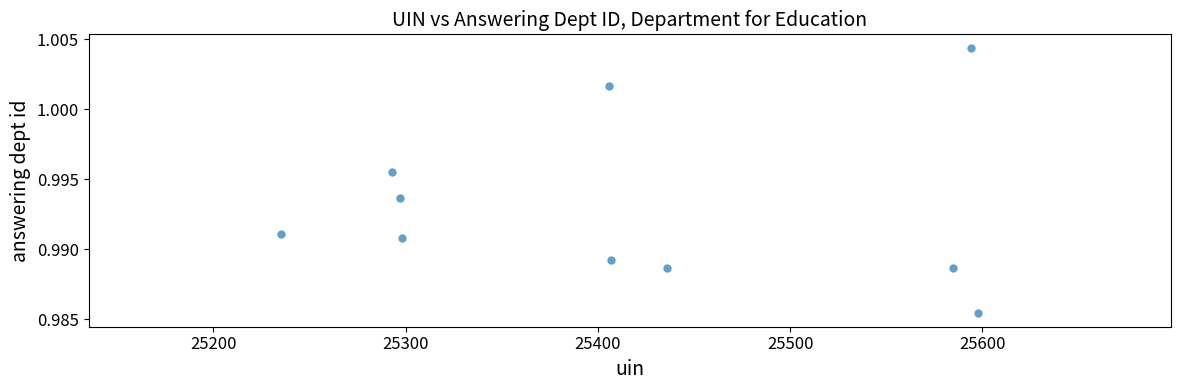

What is the range of X values (max minus min)?

363.0